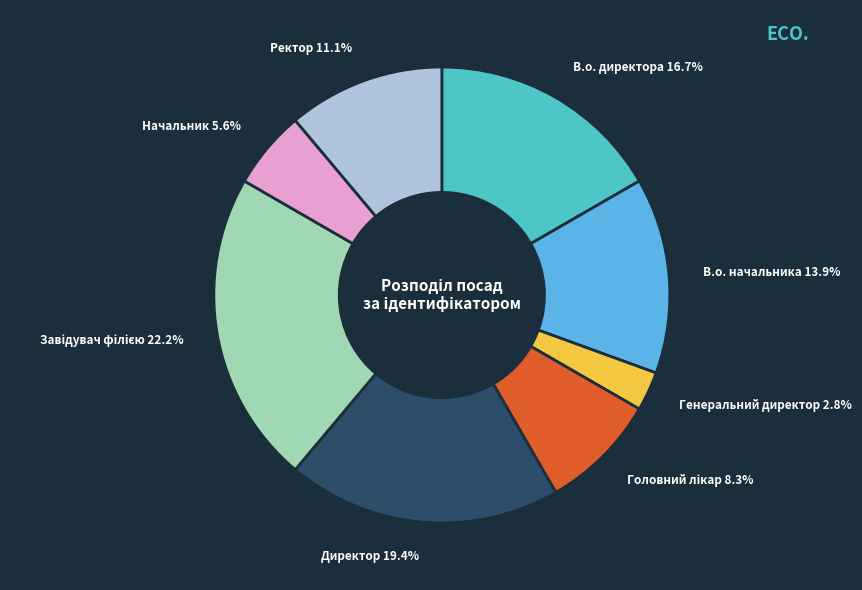

Between Начальник and Генеральний директор, which is larger?

Начальник